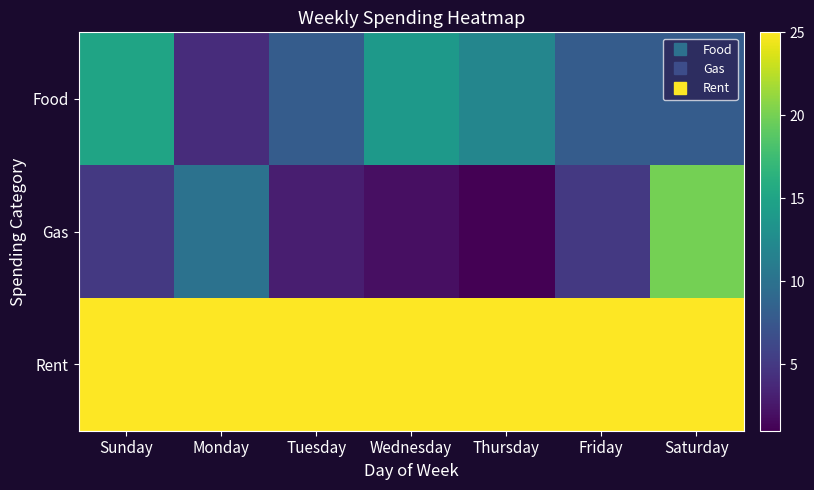

Count the number of data series in this chart.

3